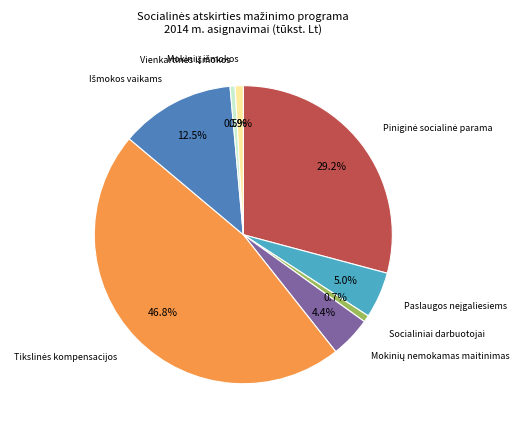

Count the number of slices in the pie.

8